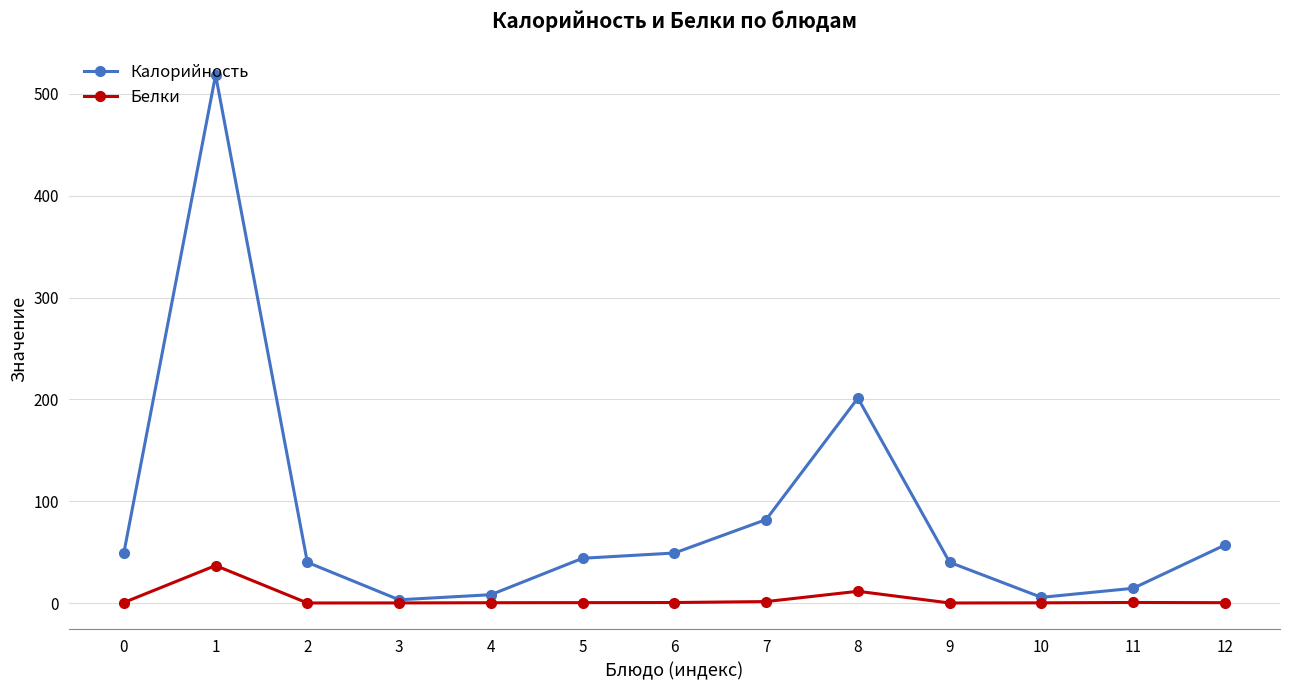

How many series are shown in this chart?

2